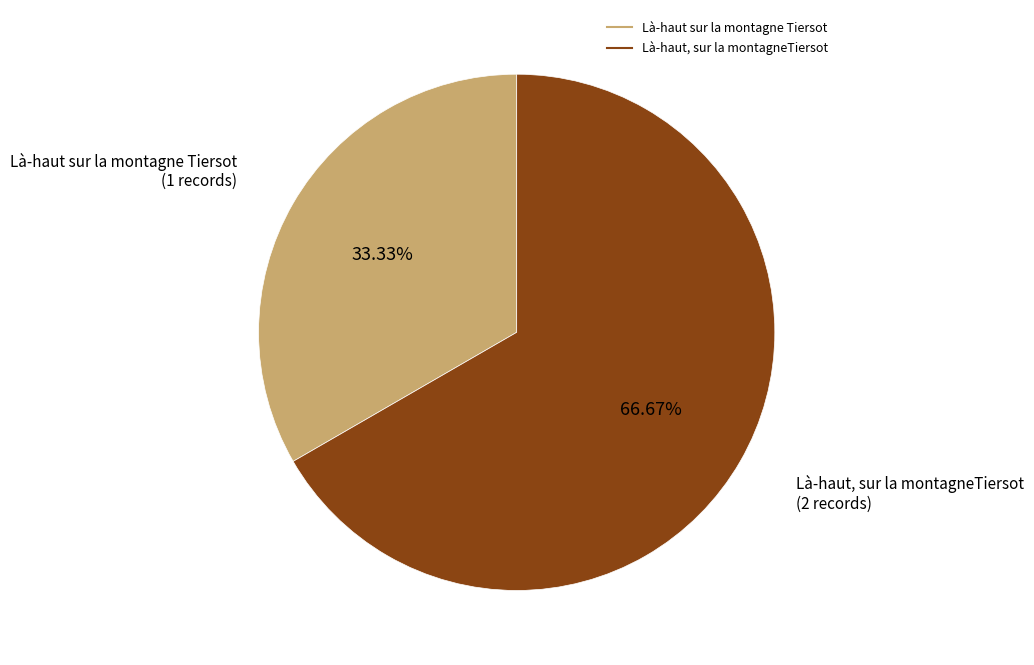

Does Là-haut sur la montagne Tiersot represent more than half of the total?

No